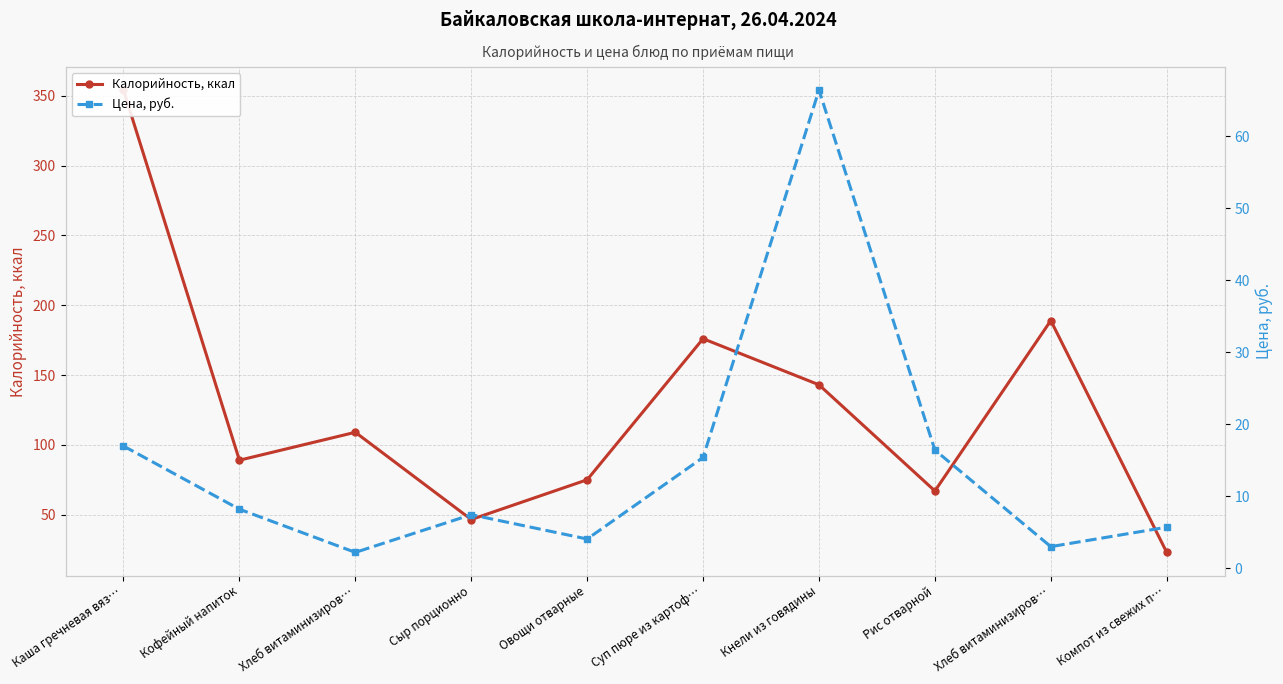

Which category has the lowest value across all series?

Хлеб витаминизиров…